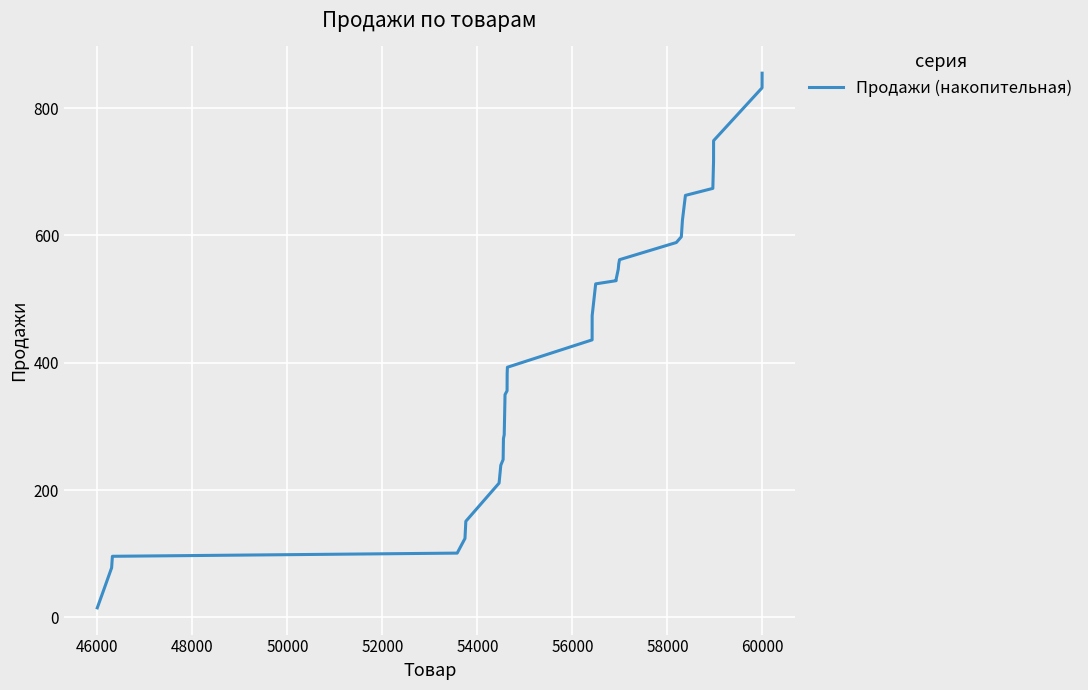

What is the difference between the maximum and minimum values?

840